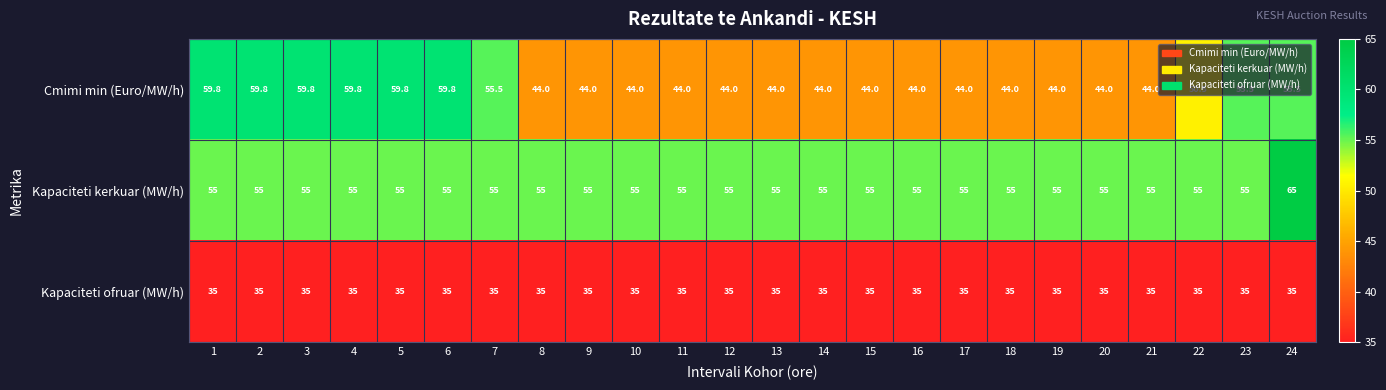

What is the lowest value of the Kapaciteti kerkuar (MW/h) series?

55.0